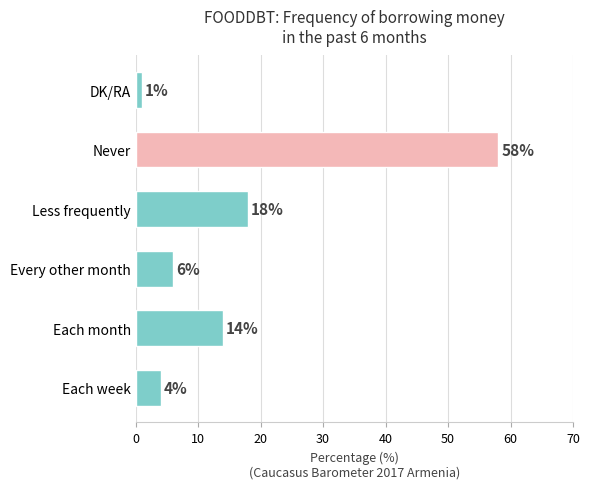

How many bars are there in total?

6